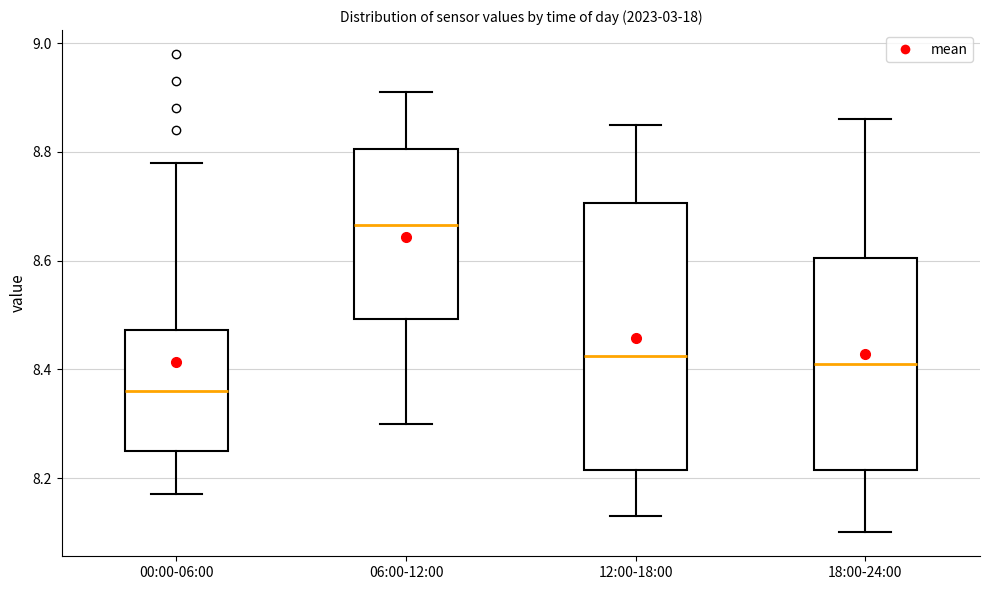

Comparing the boxes themselves (not the whiskers), which one is the tallest?

12:00-18:00